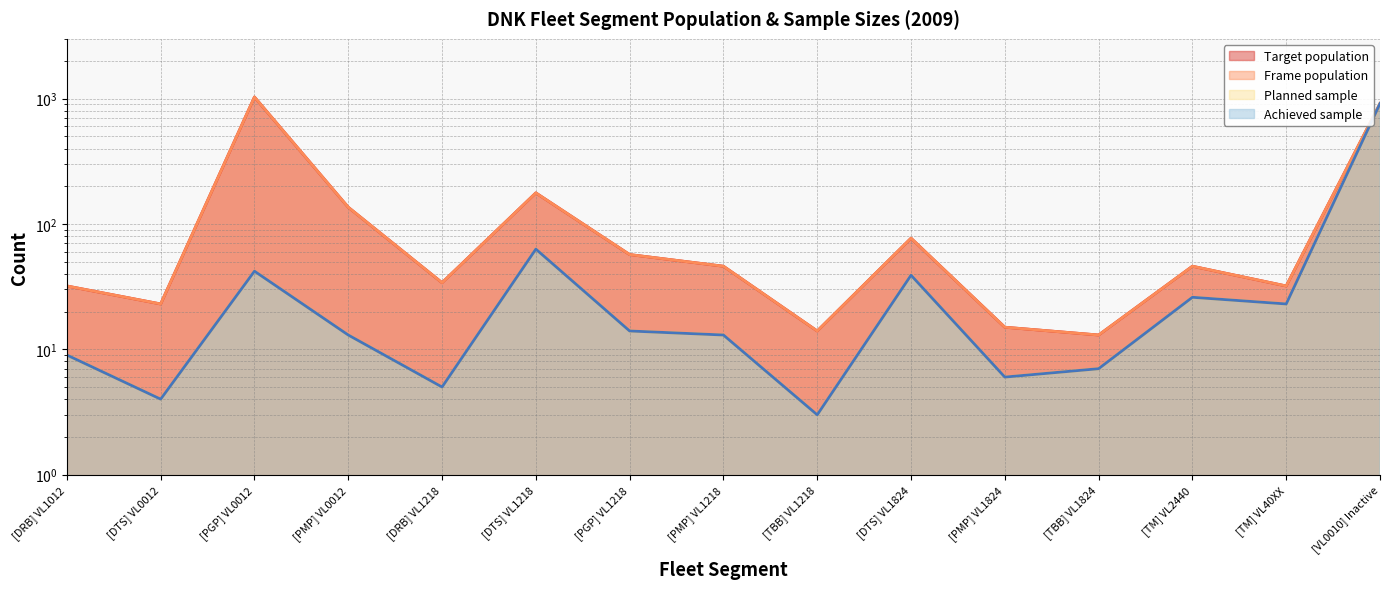

Reading left to right, extract all data points from this chart.

Target population: 32	23	1030	136	34	177	57	46	14	77	15	13	46	32	914
Frame population: 32	23	1030	136	34	177	57	46	14	77	15	13	46	32	914
Planned sample: 9	4	42	13	5	63	14	13	3	39	6	7	26	23	914
Achieved sample: 9	4	42	13	5	63	14	13	3	39	6	7	26	23	914